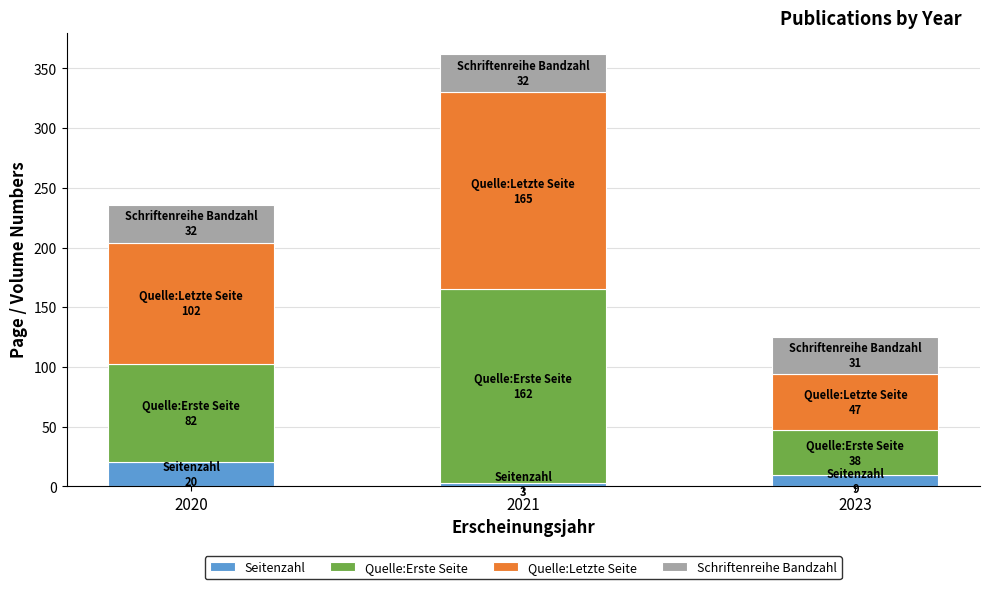

Is it true that Seitenzahl equals 9 at 2023?

True